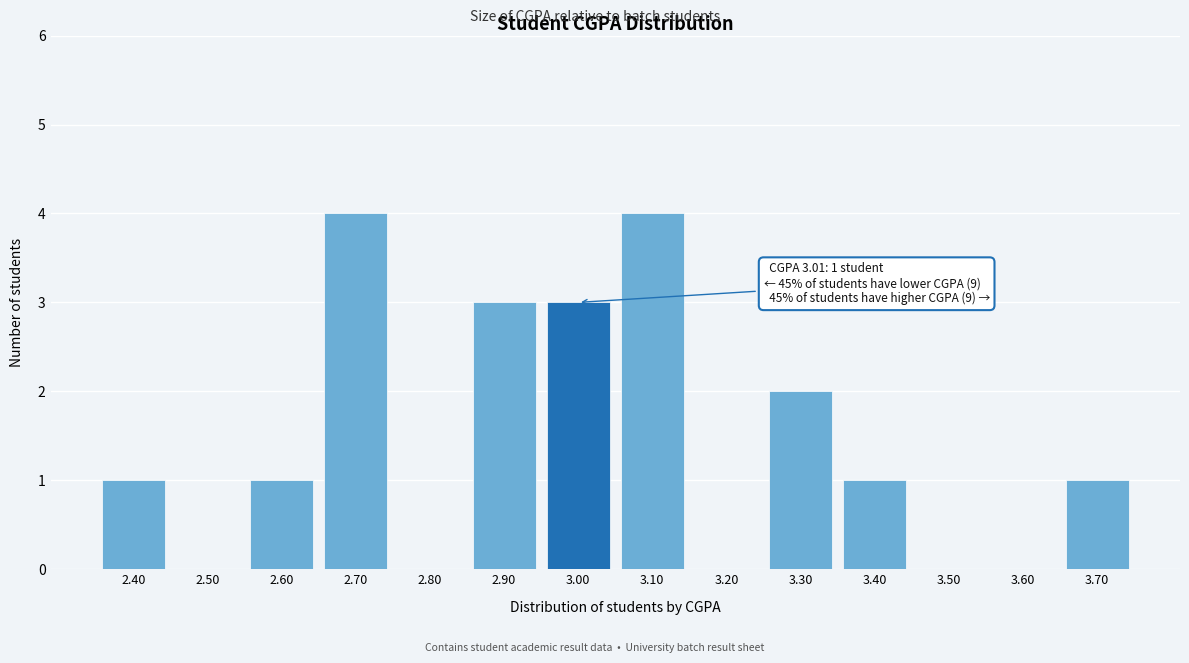

Reading left to right, extract all data points from this chart.

2.40=1	2.50=0	2.60=1	2.70=4	2.80=0	2.90=3	3.00=3	3.10=4	3.20=0	3.30=2	3.40=1	3.50=0	3.60=0	3.70=1